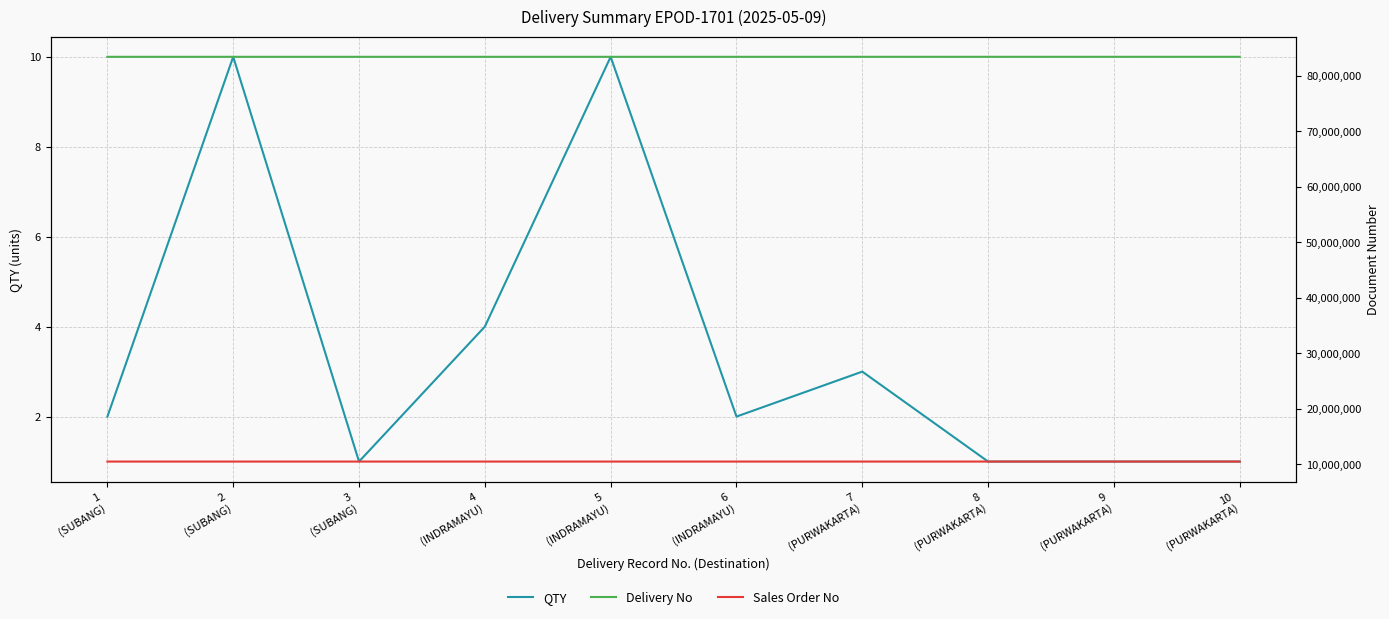

How many lines are shown in the chart?

3